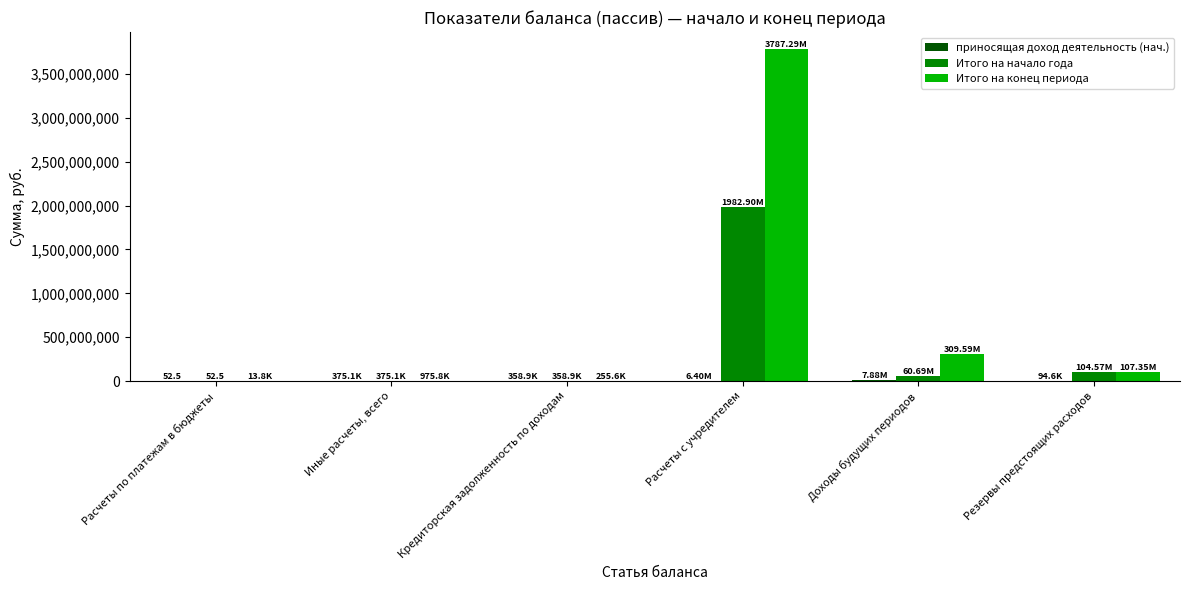

What is the spread (max minus min) of values at Доходы будущих периодов?

301708484.9